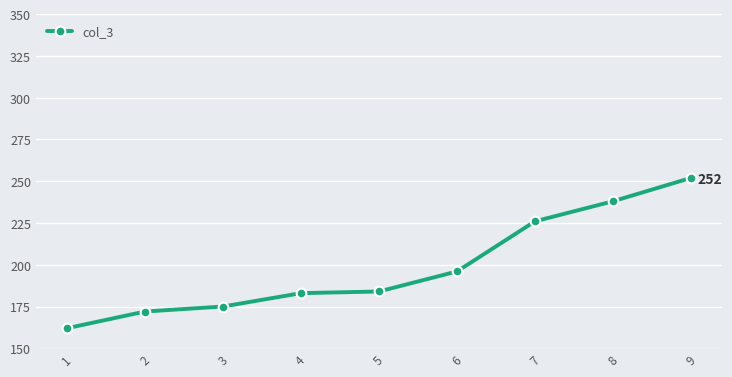

Reading right to left, what are all the values shown in this chart?

9=252	8=238	7=226	6=196	5=184	4=183	3=175	2=172	1=162